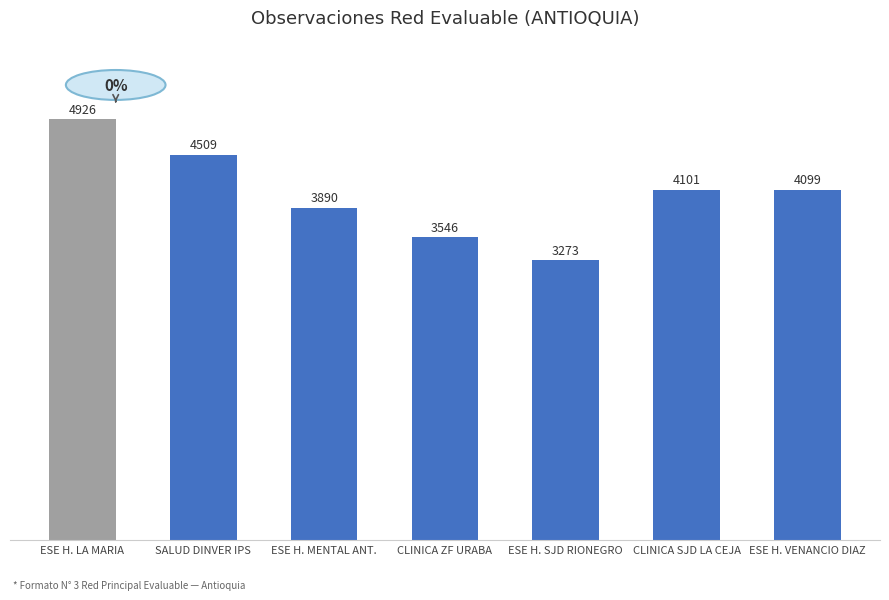

Reading left to right, transcribe all the data shown in this chart.

ESE H. LA MARIA=4926	SALUD DINVER IPS=4509	ESE H. MENTAL ANT.=3890	CLINICA ZF URABA=3546	ESE H. SJD RIONEGRO=3273	CLINICA SJD LA CEJA=4101	ESE H. VENANCIO DIAZ=4099